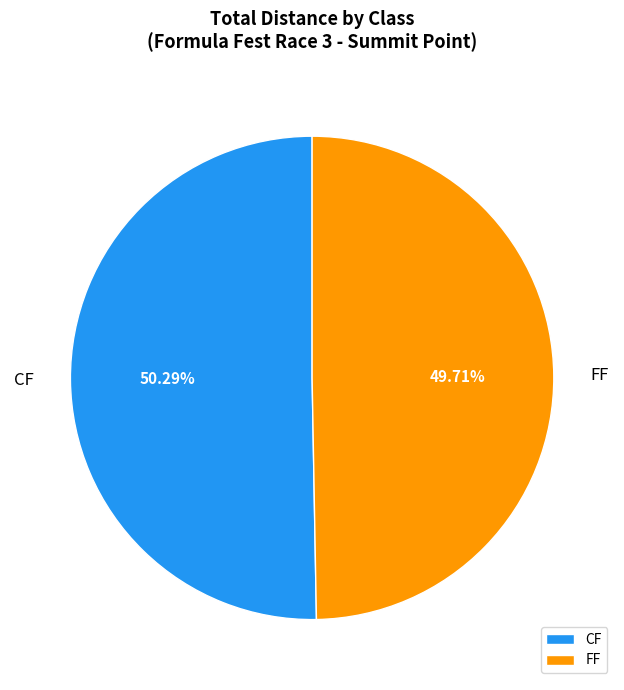

What is the smallest slice in the pie chart?

FF